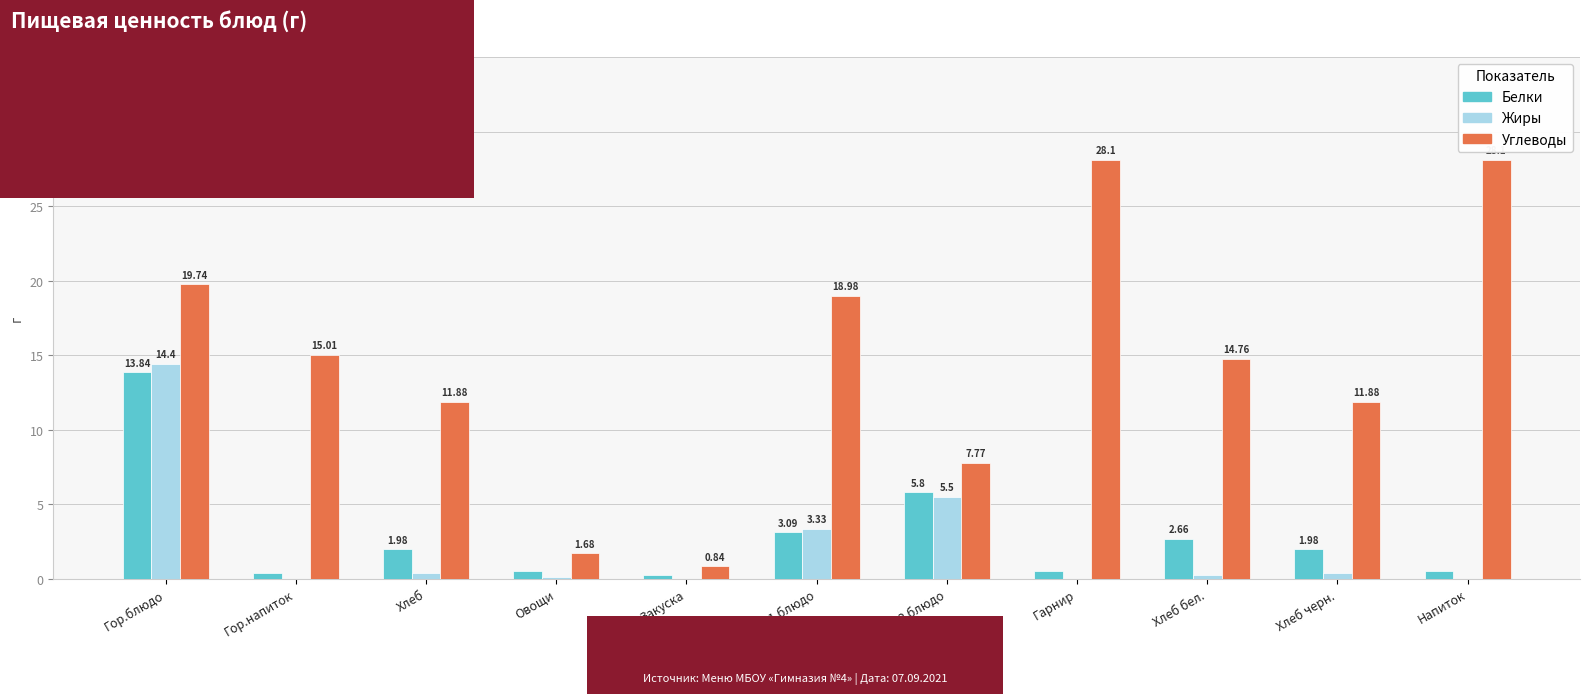

Count the number of data series in this chart.

3